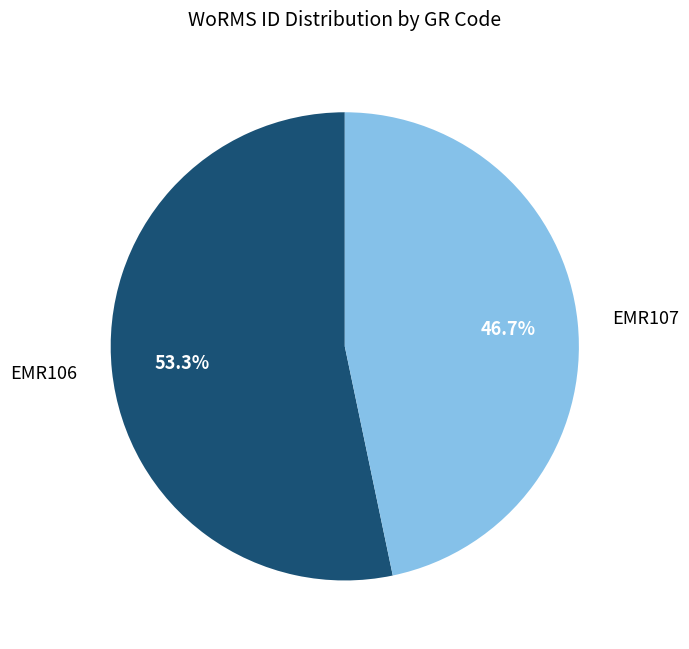

What is the largest slice in the pie chart?

EMR106